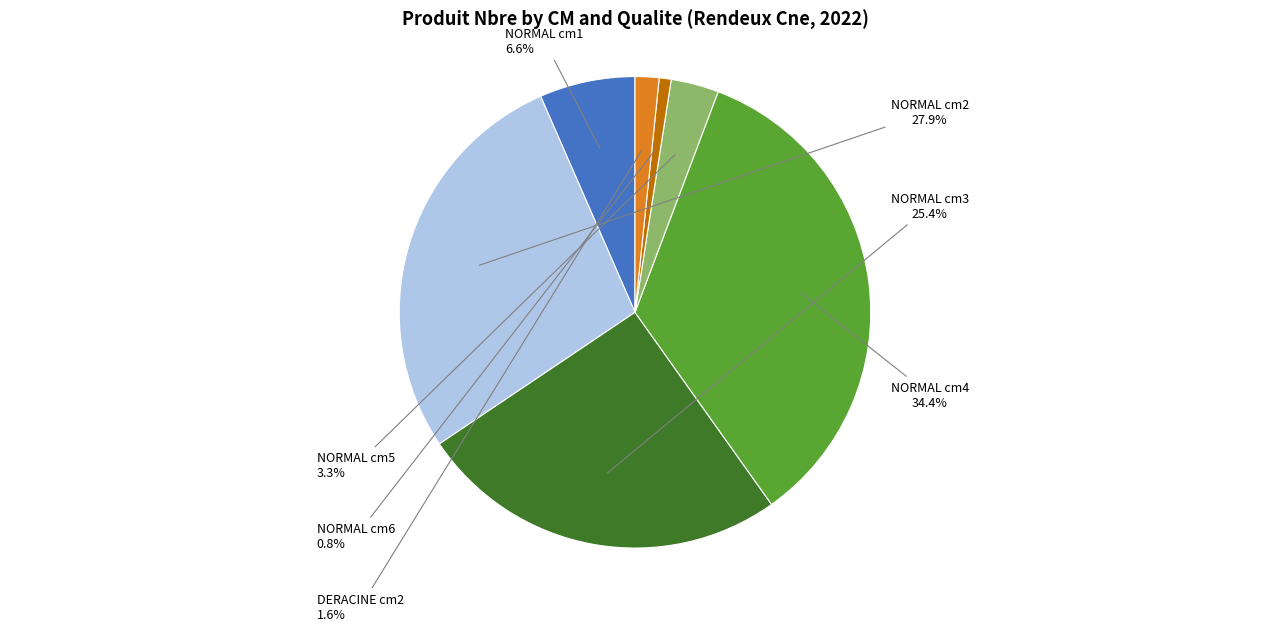

Is there any slice that represents more than half of the pie?

No